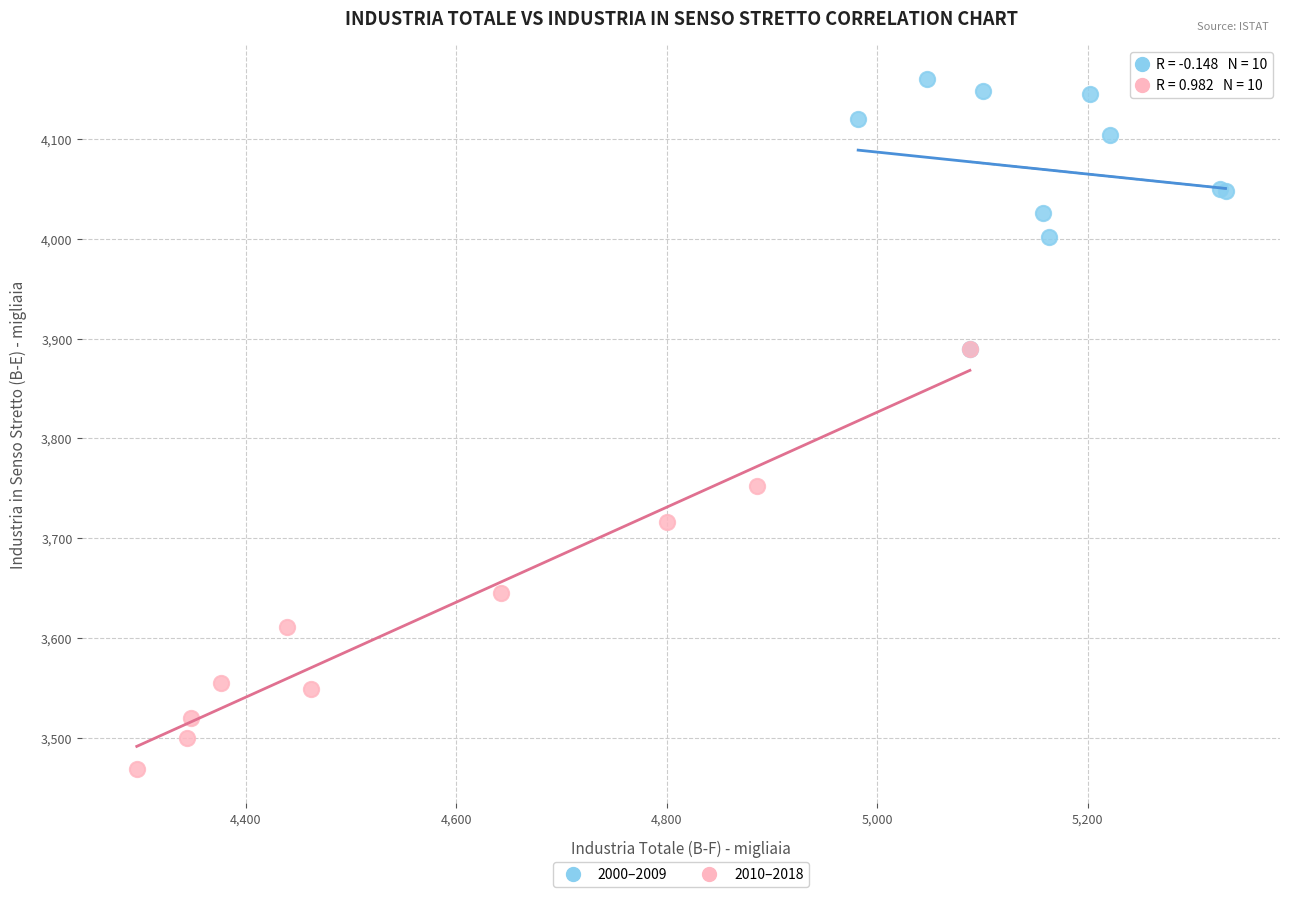

Which series has the widest spread of Y values?

2010–2018